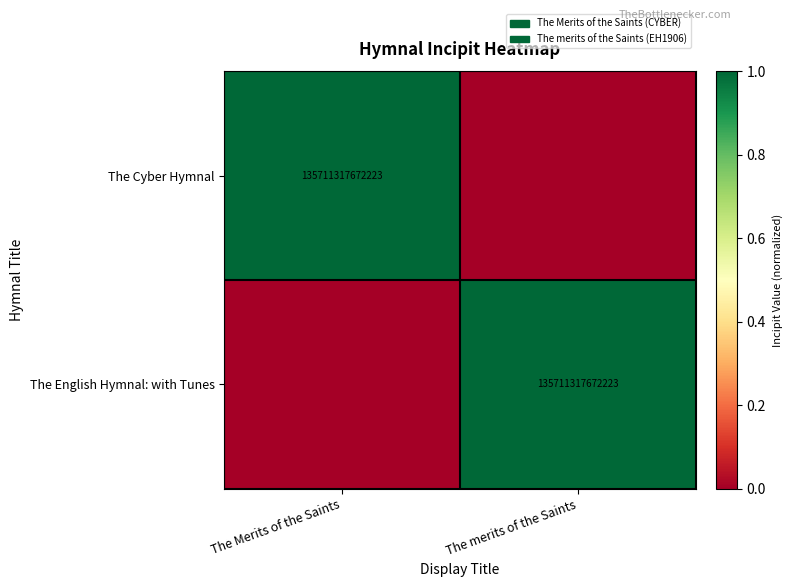

What is the spread (max minus min) of values at The merits of the Saints?

1